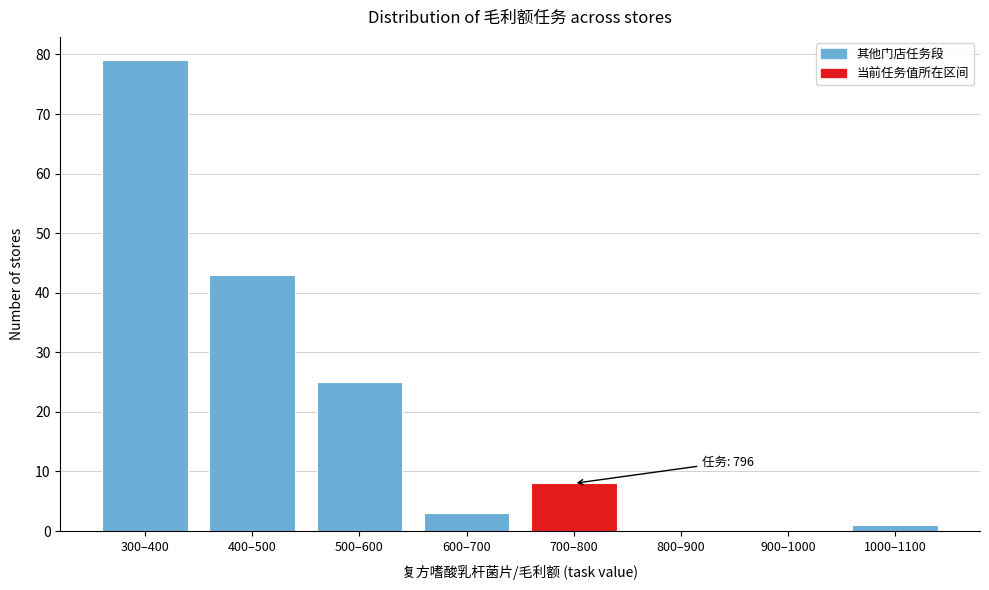

Reading right to left, transcribe all the data shown in this chart.

1000–1100=1	900–1000=0	800–900=0	700–800=8	600–700=3	500–600=25	400–500=43	300–400=79